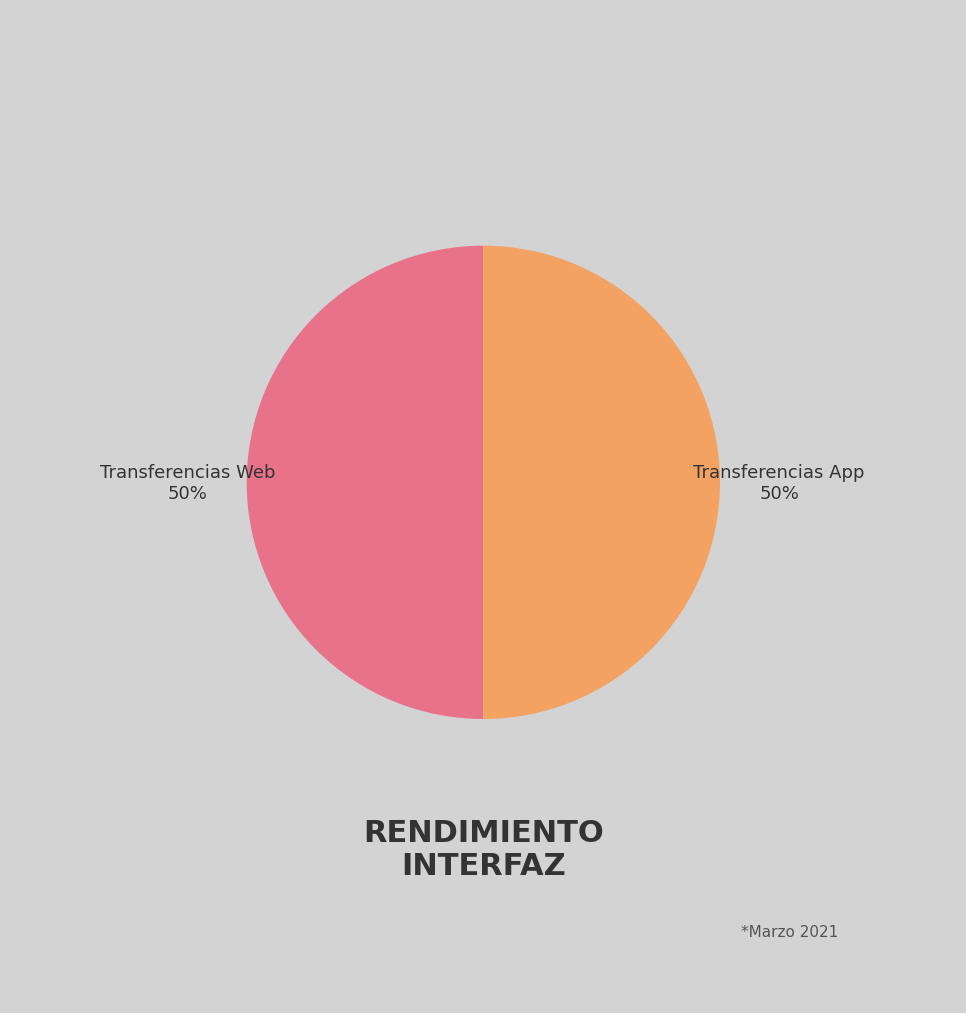

How many slices are in this pie chart?

2